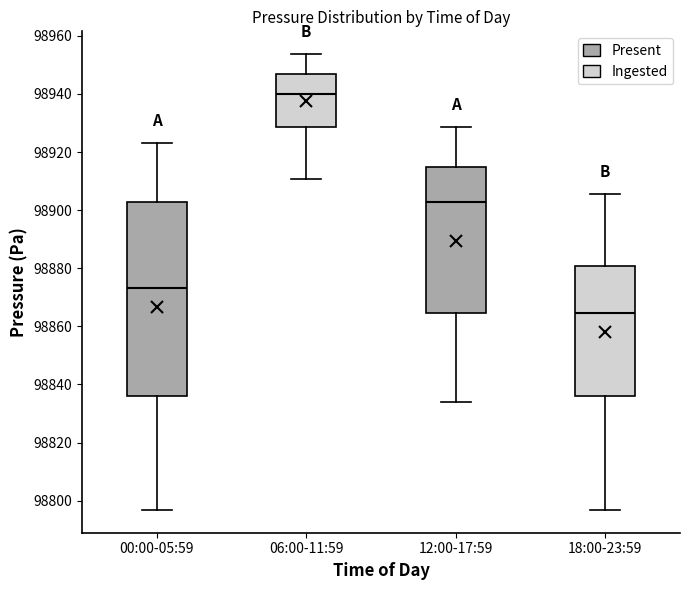

Which box's median line is the highest?

06:00-11:59